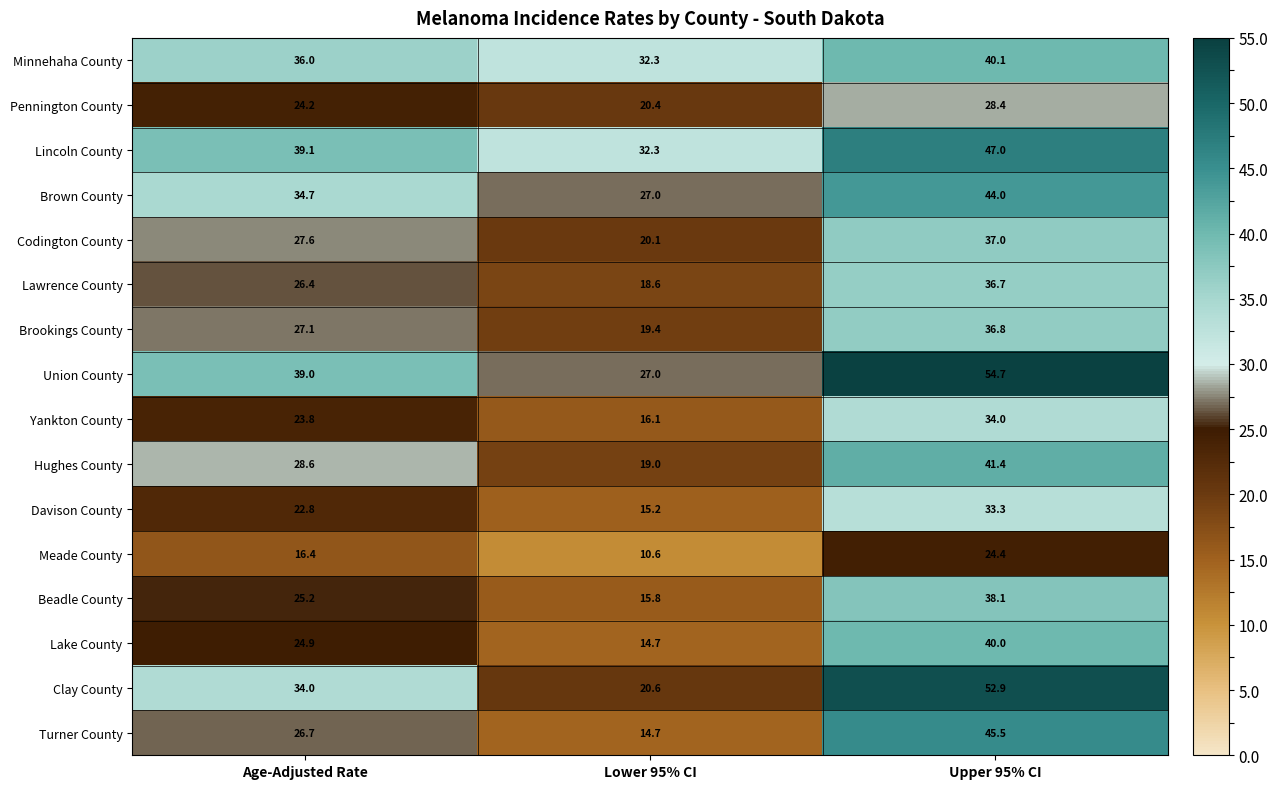

Is the value of Yankton County at Upper 95% CI greater than the value of Turner County at Age-Adjusted Rate?

Yes